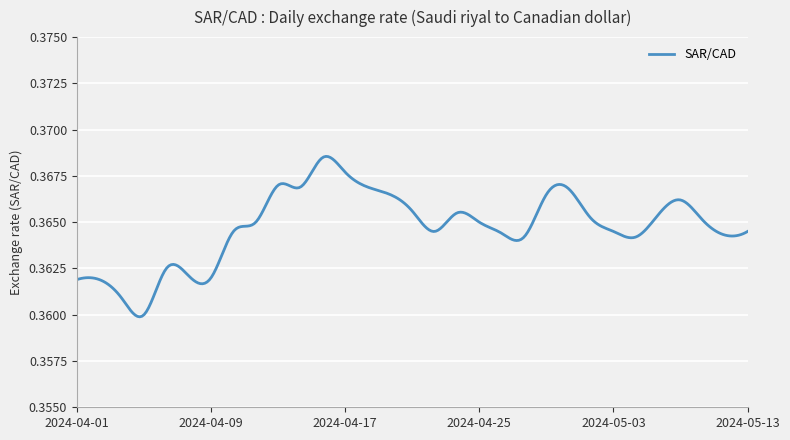

Count the number of categories in the chart.

300